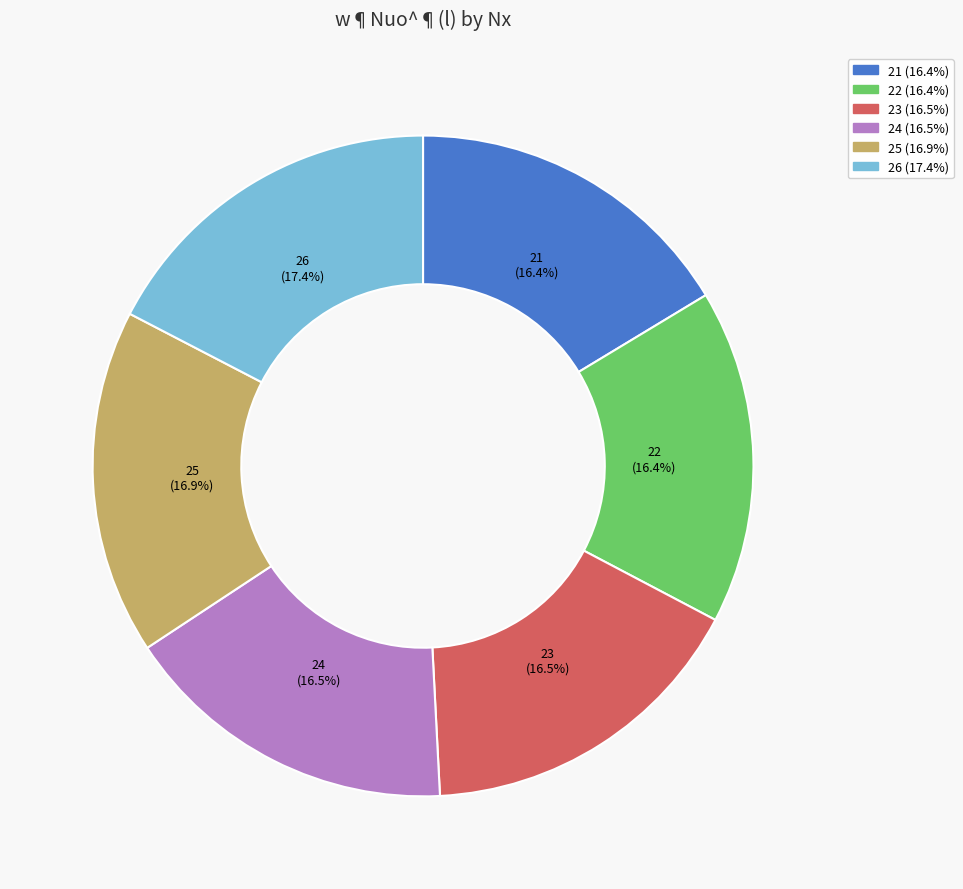

The 21 slice represents 29% of the pie. True or false?

False